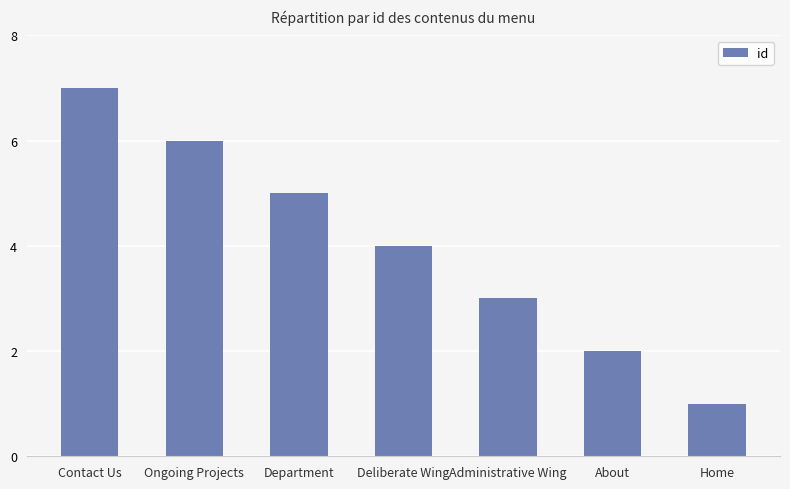

What is the sum of all values?

28